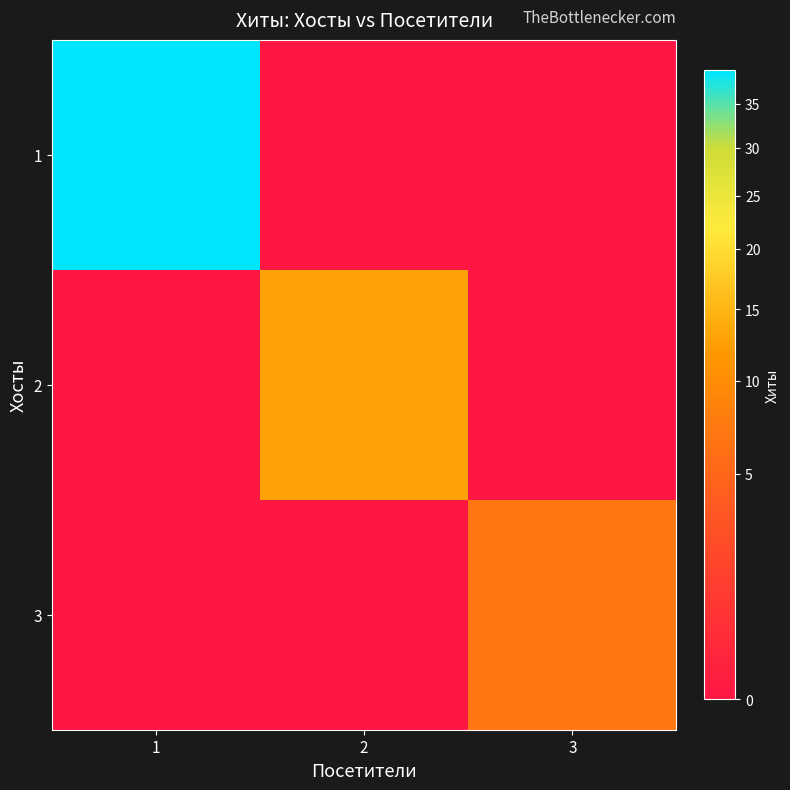

Count the number of data series in this chart.

3